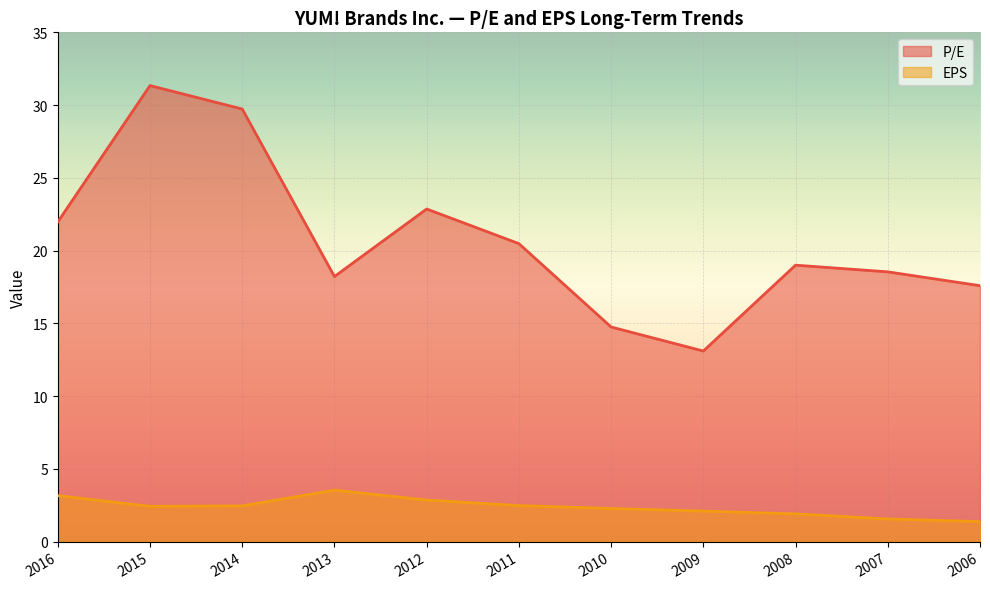

At which label does P/E first exceed 19?

2016